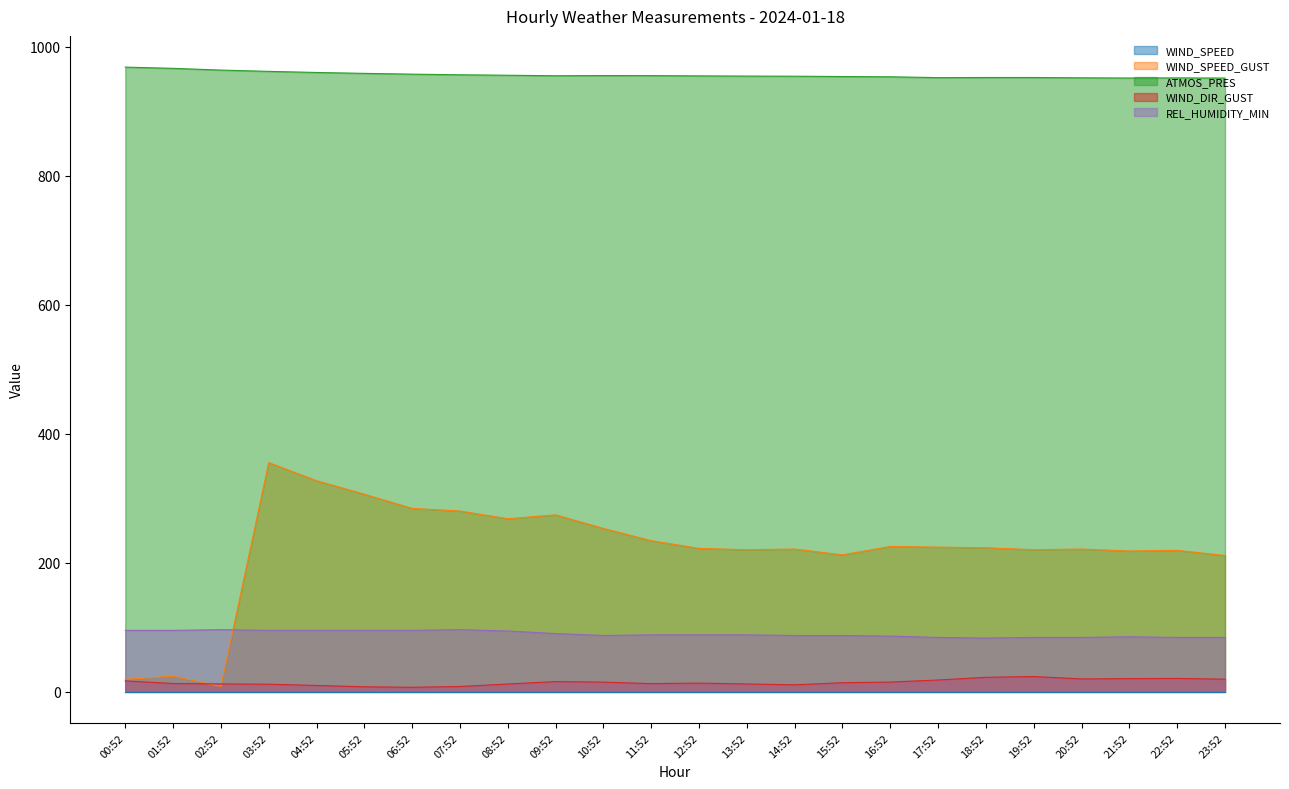

Is it true that REL_HUMIDITY_MIN equals 60.5 at 08:52?

False